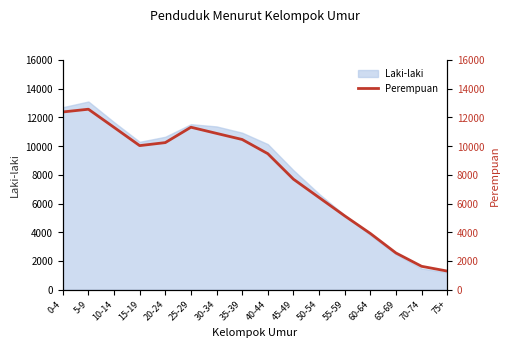

What is the label of the 15th point from the right?

5-9